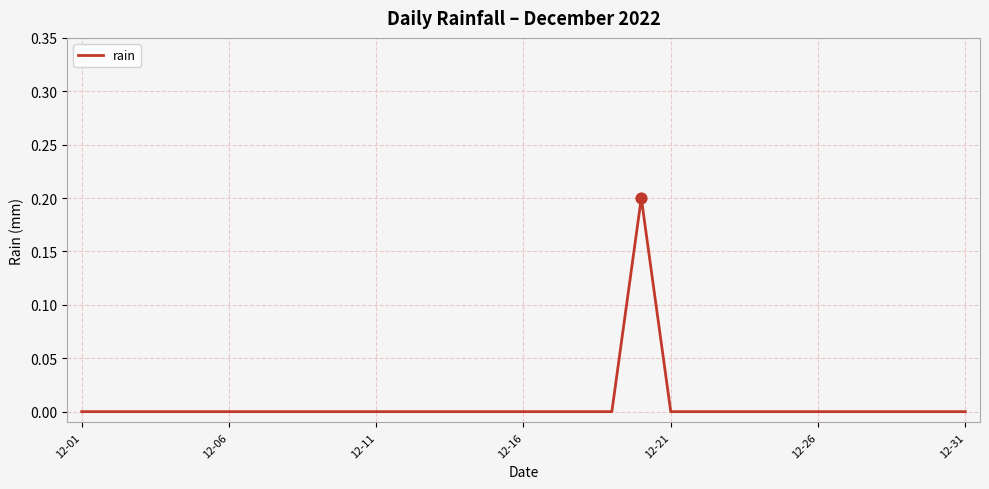

How many lines are shown in the chart?

1